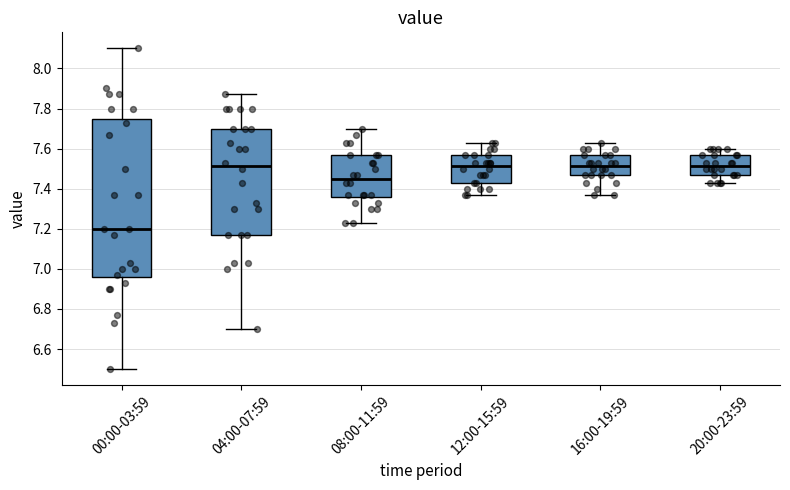

Reading left to right, transcribe this box plot: for each box, give where its median line is, the range the box spans, and where its two whiskers end, as read against the y-axis. The values are not printed on the chart, so give them approximately, as read against the axis.

00:00-03:59: median 7.20, box 6.96 to 7.74, whiskers 6.50 to 8.10
04:00-07:59: median 7.52, box 7.18 to 7.70, whiskers 6.70 to 7.88
08:00-11:59: median 7.46, box 7.36 to 7.58, whiskers 7.24 to 7.70
12:00-15:59: median 7.52, box 7.44 to 7.58, whiskers 7.38 to 7.64
16:00-19:59: median 7.52, box 7.48 to 7.58, whiskers 7.38 to 7.64
20:00-23:59: median 7.52, box 7.48 to 7.58, whiskers 7.44 to 7.60